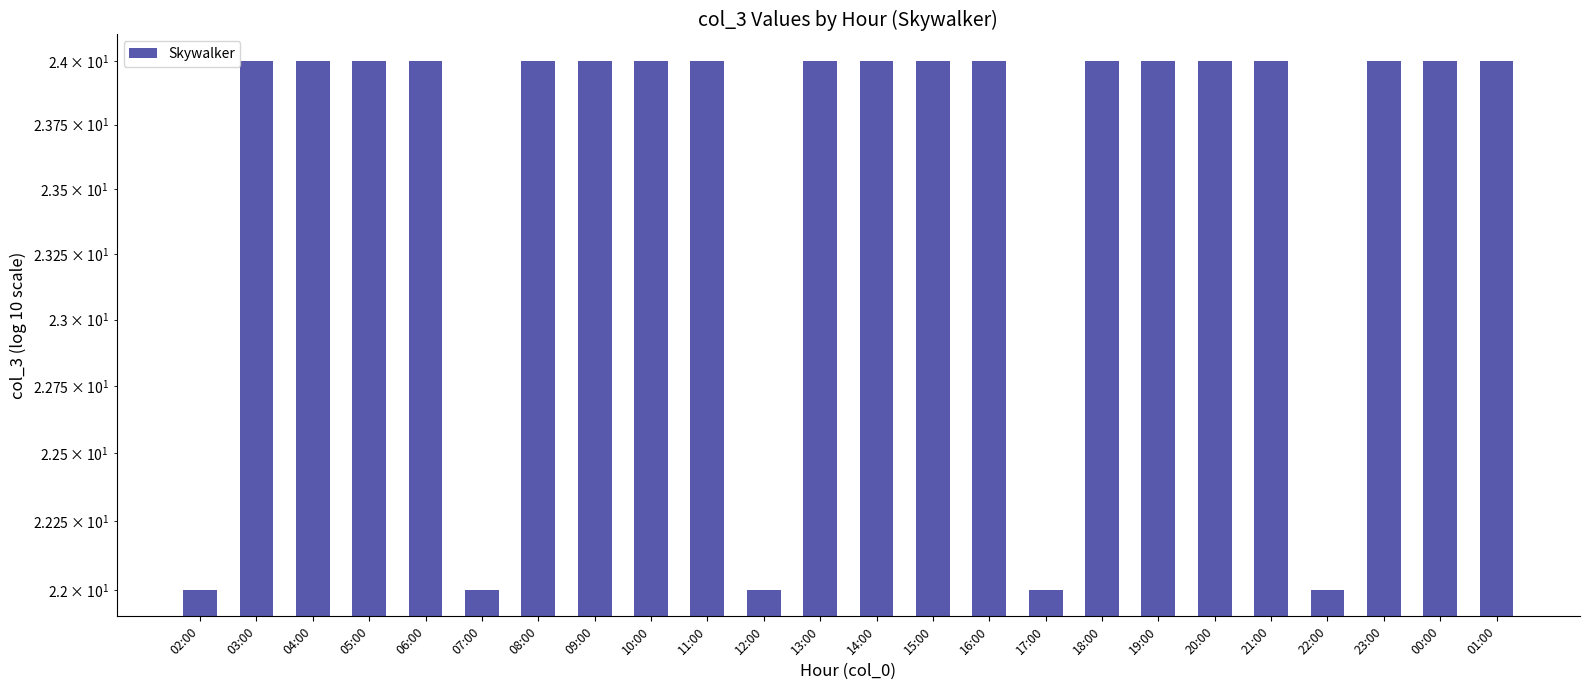

Reading left to right, what are all the values shown in this chart?

02:00=22	03:00=24	04:00=24	05:00=24	06:00=24	07:00=22	08:00=24	09:00=24	10:00=24	11:00=24	12:00=22	13:00=24	14:00=24	15:00=24	16:00=24	17:00=22	18:00=24	19:00=24	20:00=24	21:00=24	22:00=22	23:00=24	00:00=24	01:00=24